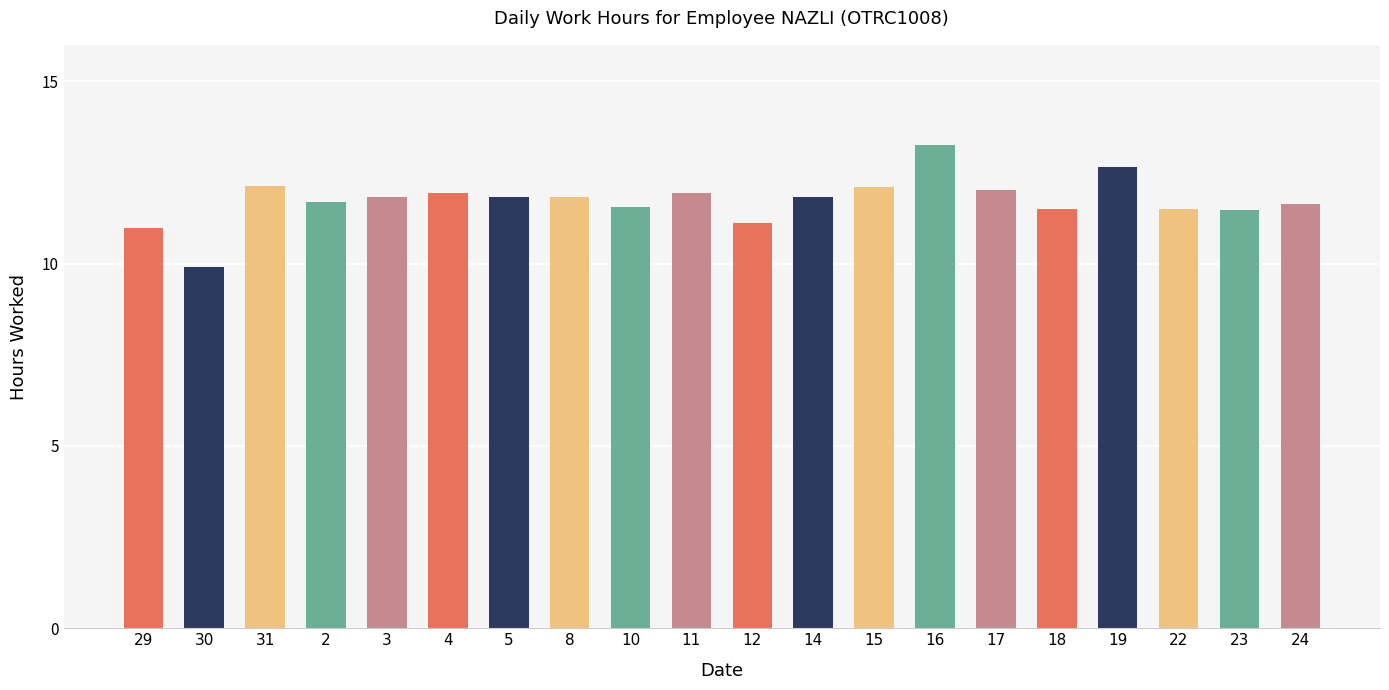

What is the difference between the maximum and minimum values?

3.3